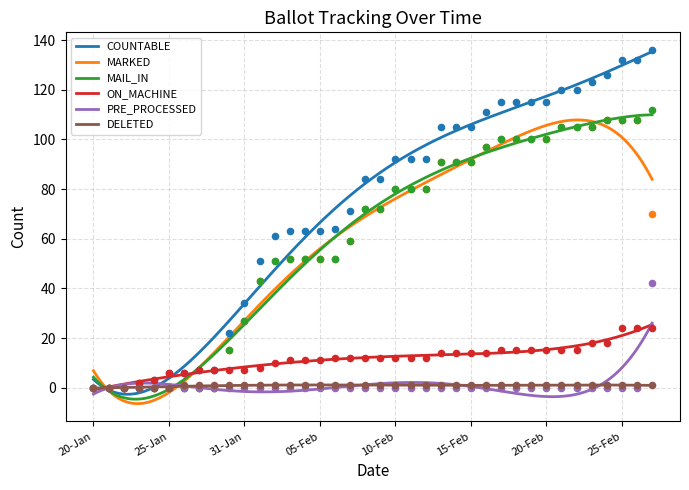

Which series has the largest total across all categories?

COUNTABLE